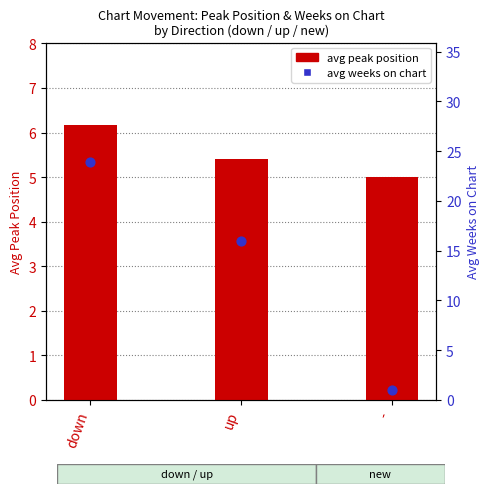

At which category is the sum across all series the highest?

down